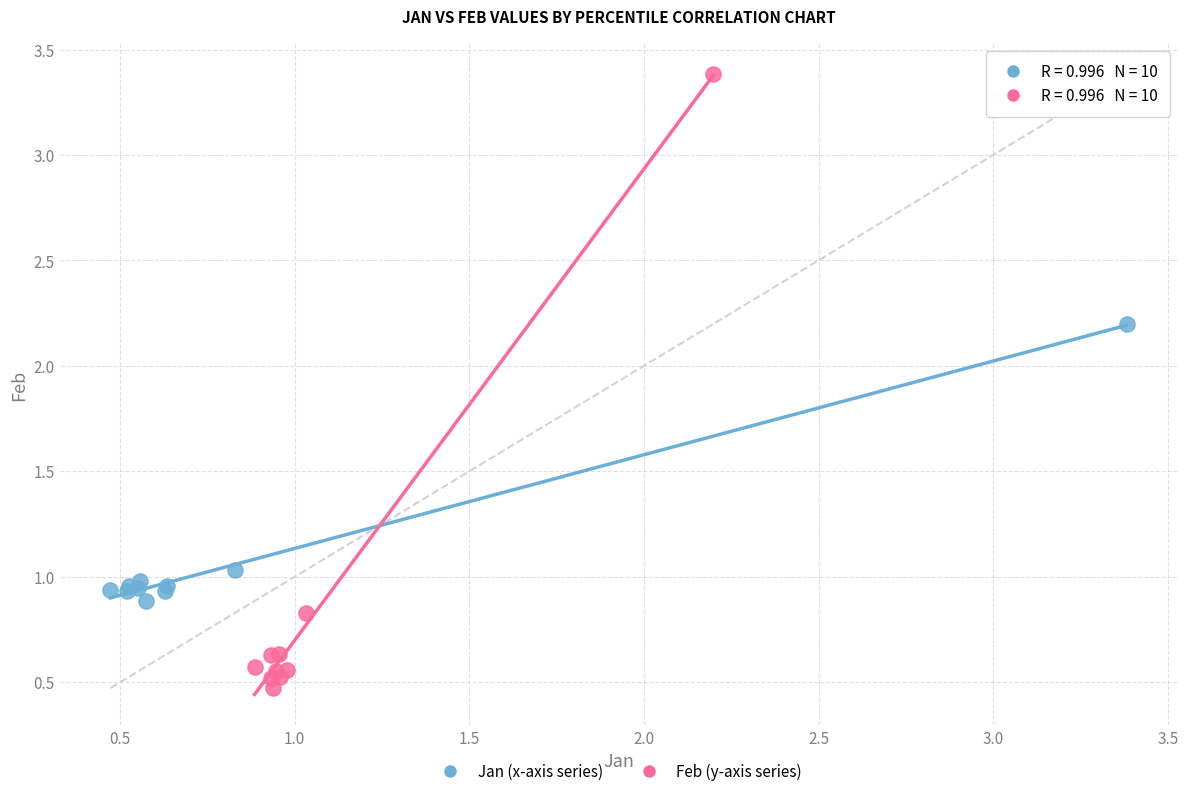

Which series contains the lowest Y value?

Feb (y-axis series)